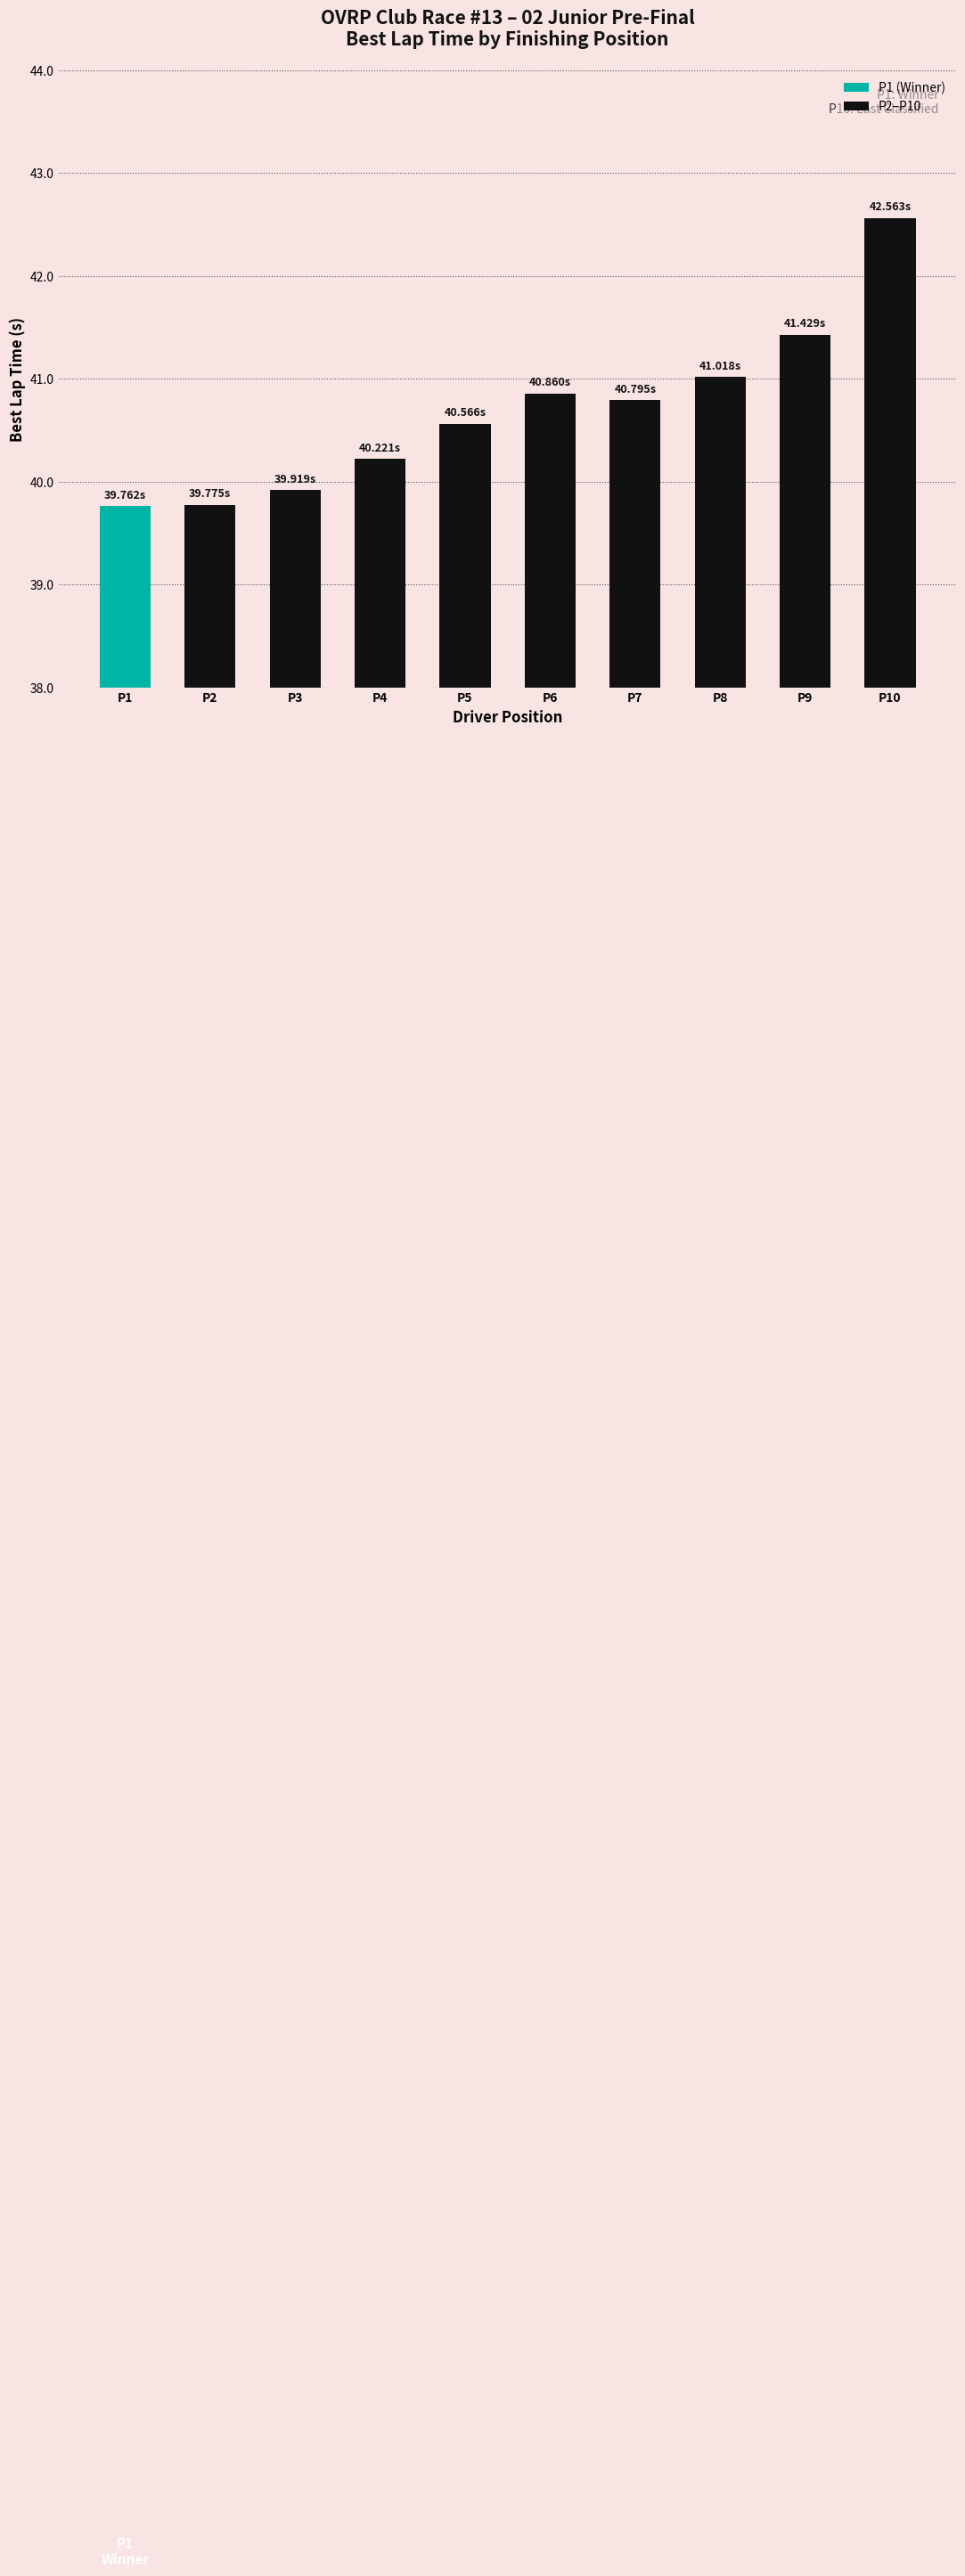

Approximately how many times larger is the value at P4 compared to P10?

0.9